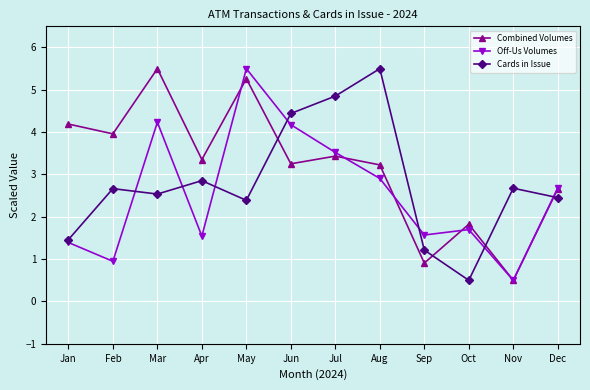

Between Jul and Sep, which series saw the biggest shift?

Cards in Issue